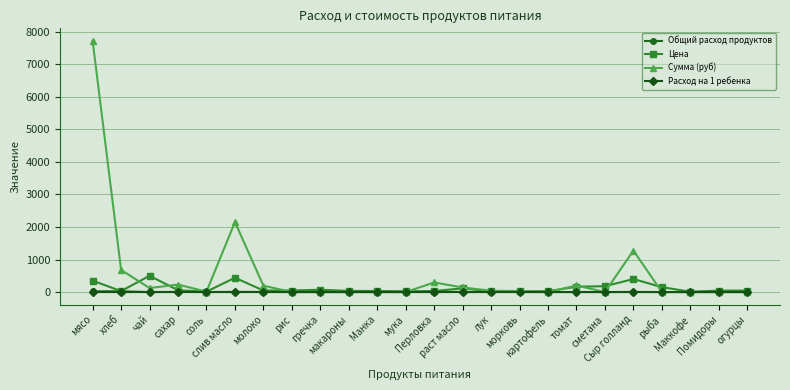

Which series has the widest spread of values?

Сумма (руб)